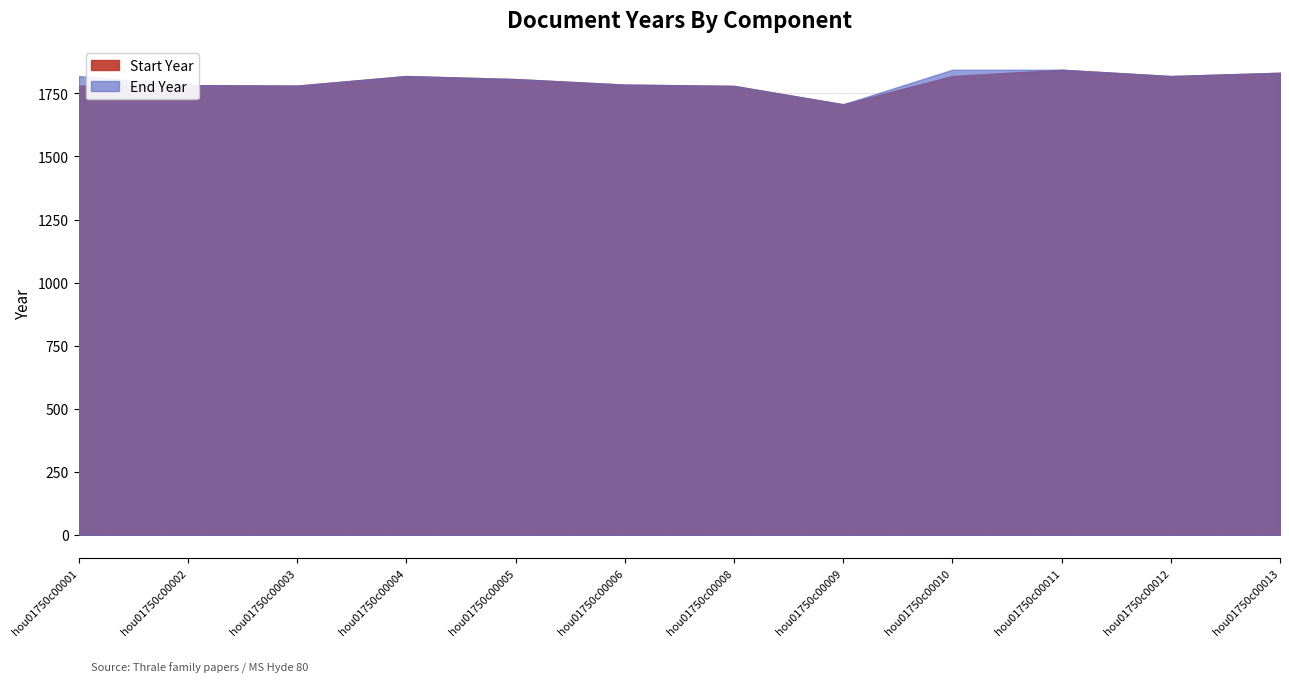

What is the value of the Start Year point at the 11th from the left?

1819